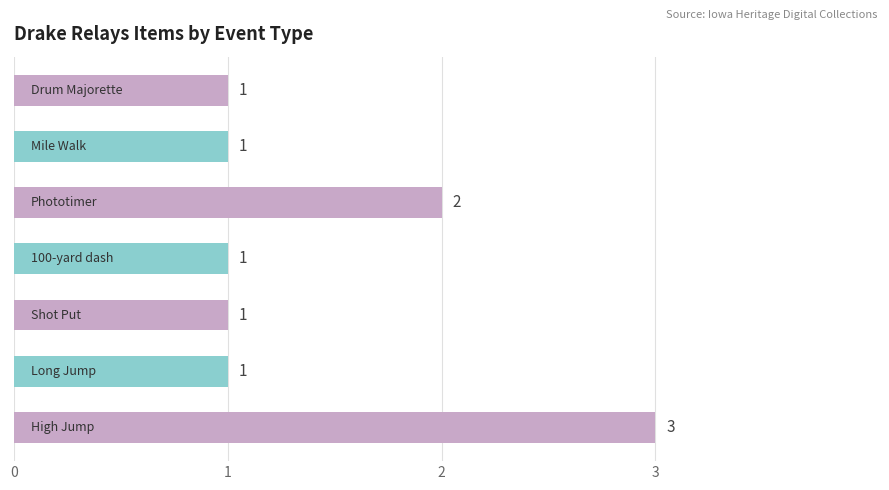

Reading bottom to top, transcribe all the data shown in this chart.

3	1	1	1	2	1	1